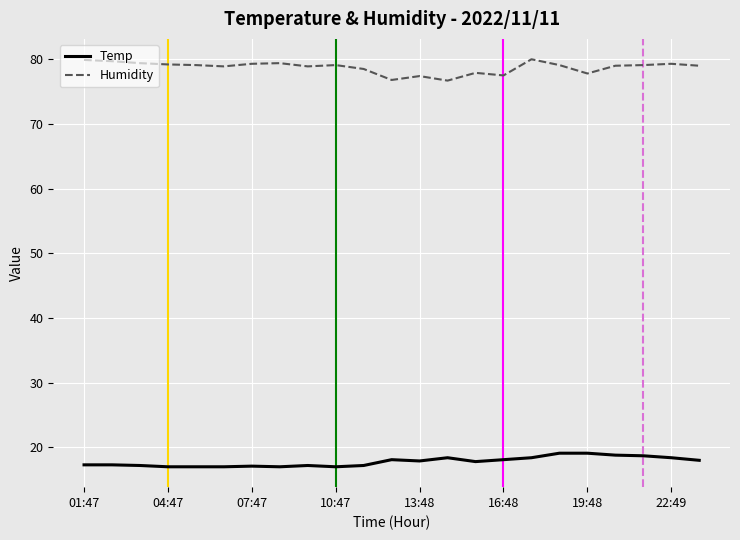

What is the minimum value for Temp?

17.0